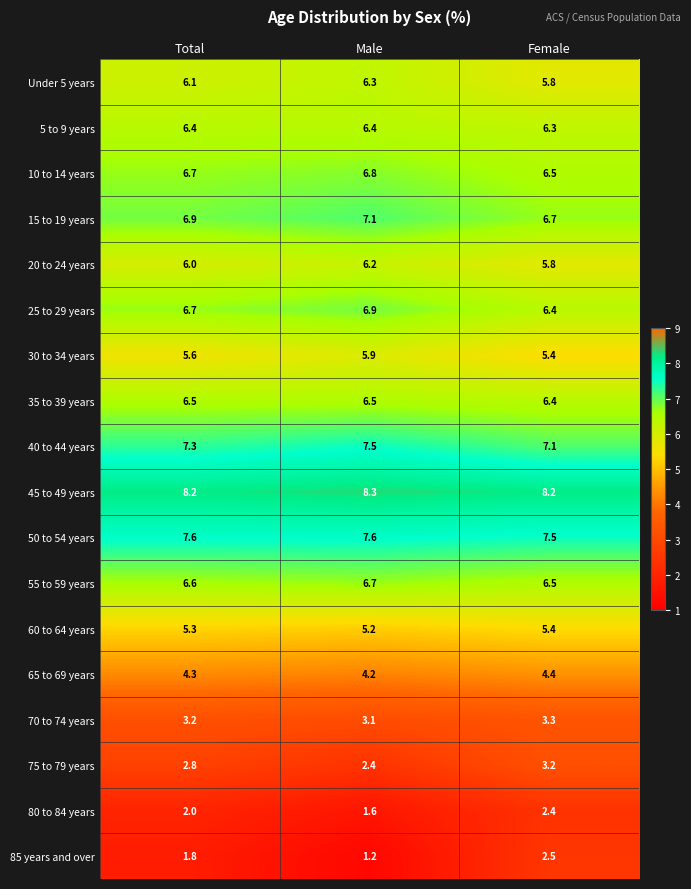

What is the spread (max minus min) of values at Female?

5.8